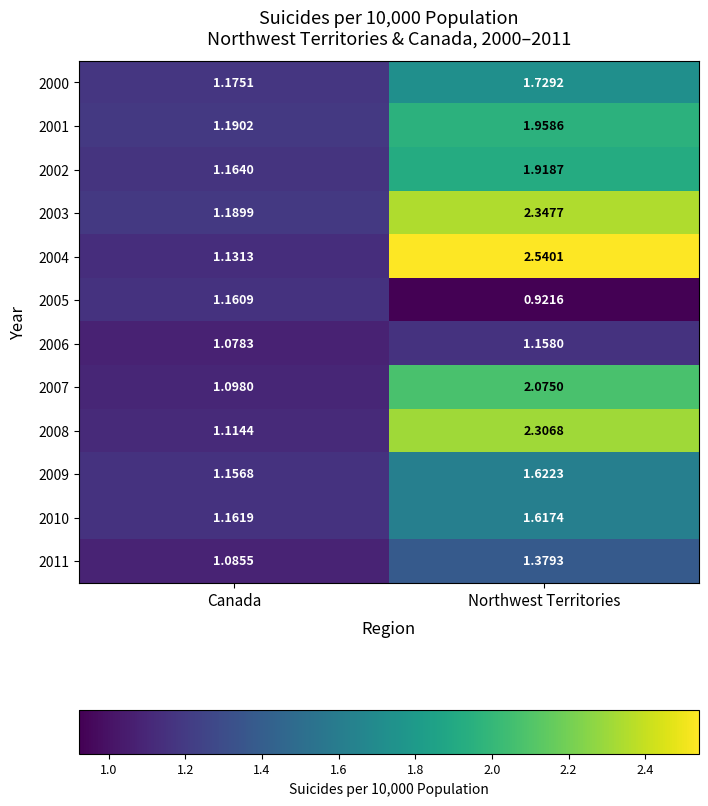

At which category is the sum across all series the highest?

Northwest Territories